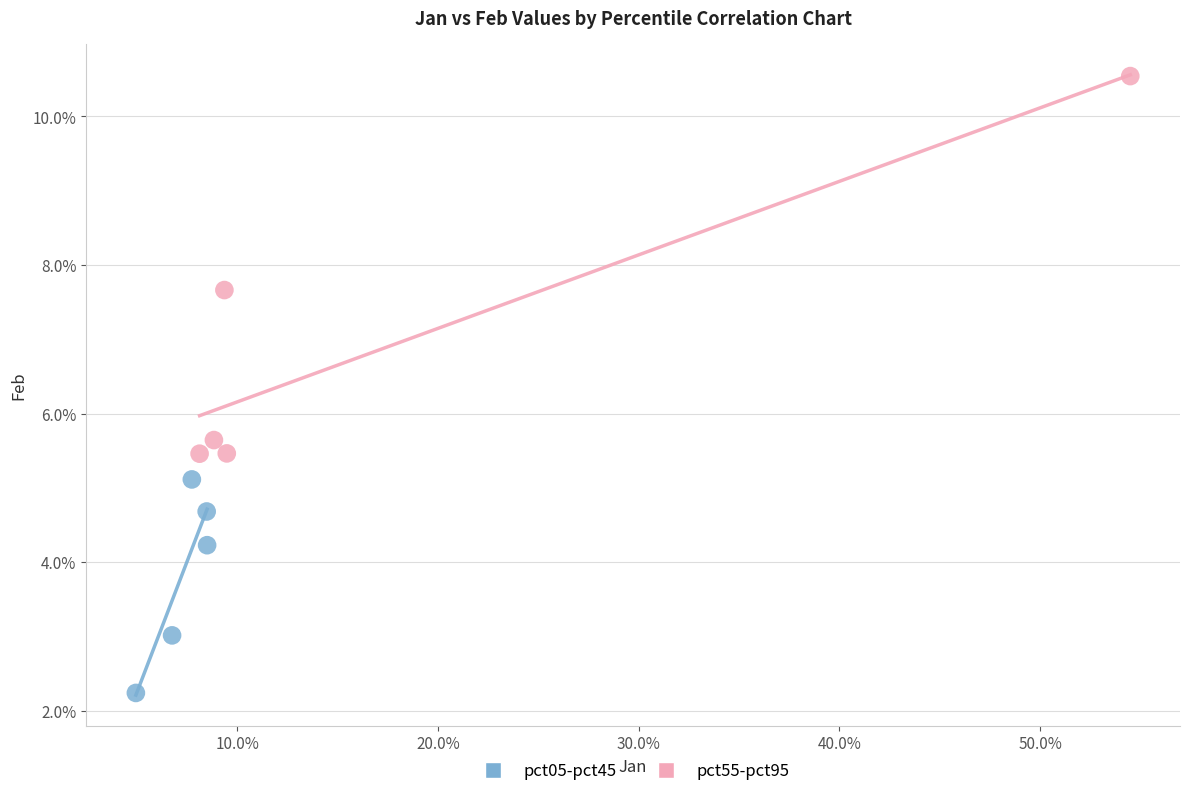

Which series reaches the minimum Y coordinate?

pct05-pct45